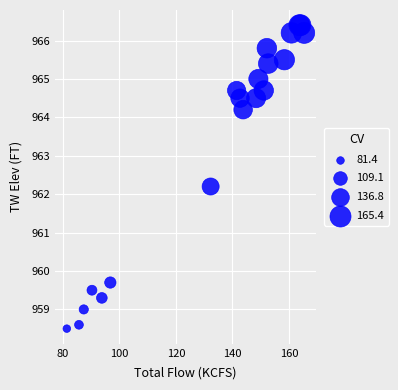

What Y value in the scatter plot is closest to 962?

962.2